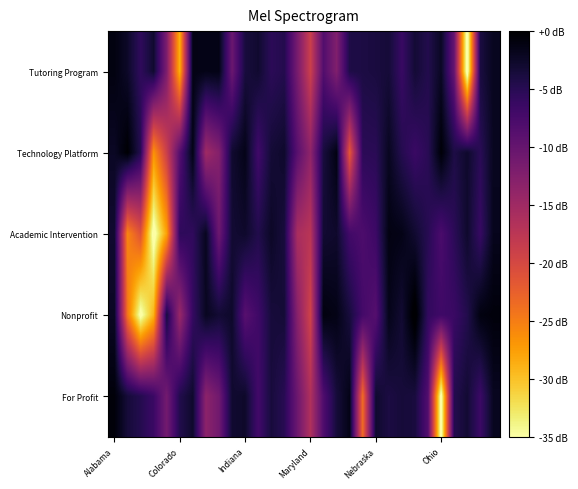

Count the number of data series in this chart.

5